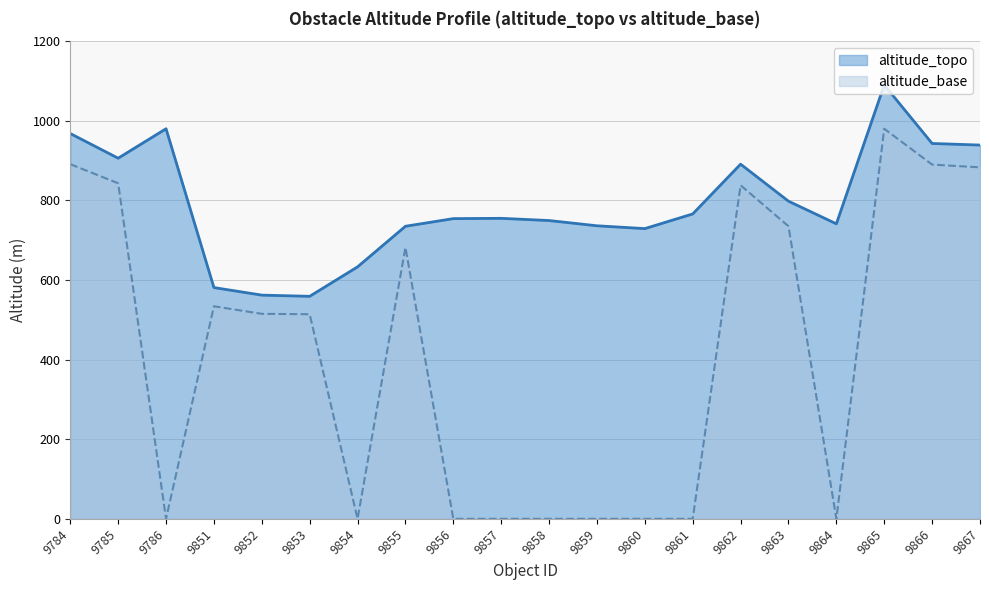

Reading left to right, extract all data points from this chart.

altitude_topo: 968.0	906.0	980.0	581.0	562.0	559.0	633.0	735.0	754.2	754.9	749.4	736.2	729.1	766.0	891.0	798.0	741.1	1090.0	943.0	939.0
altitude_base: 891.0	843.0	0.0	534.0	515.0	514.0	0.0	682.0	0.0	0.0	0.0	0.0	0.0	0.0	838.0	735.0	0.0	980.0	890.0	883.0